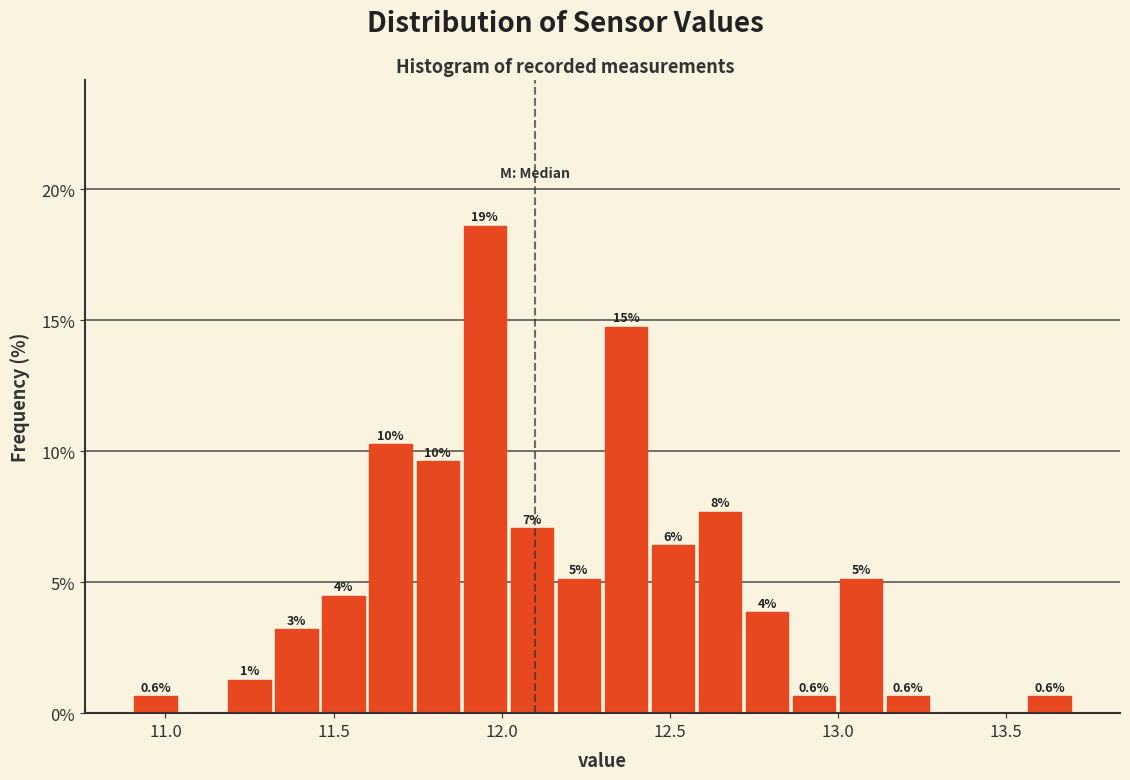

Around what value on the x-axis is the tallest bar? Give the approximate position of its centre, as read against the axis.

11.95